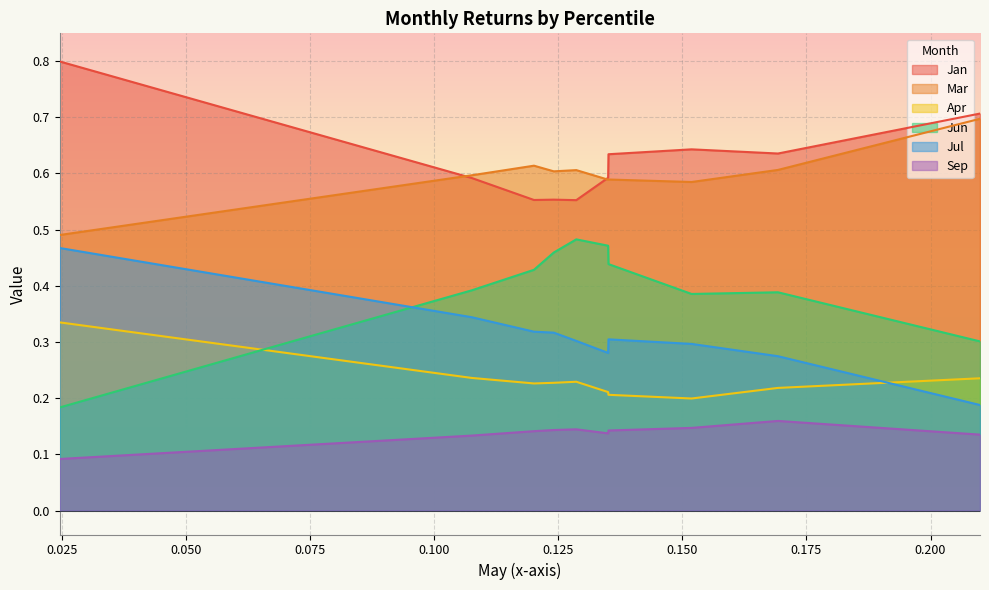

True or false: Apr and Jan intersect in this chart.

False